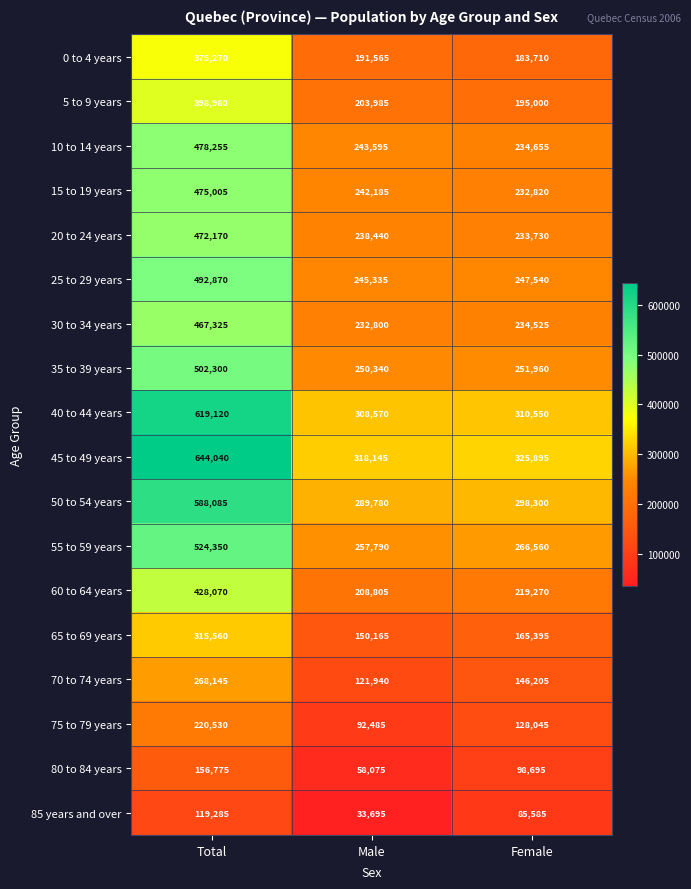

How many series are shown in this chart?

18